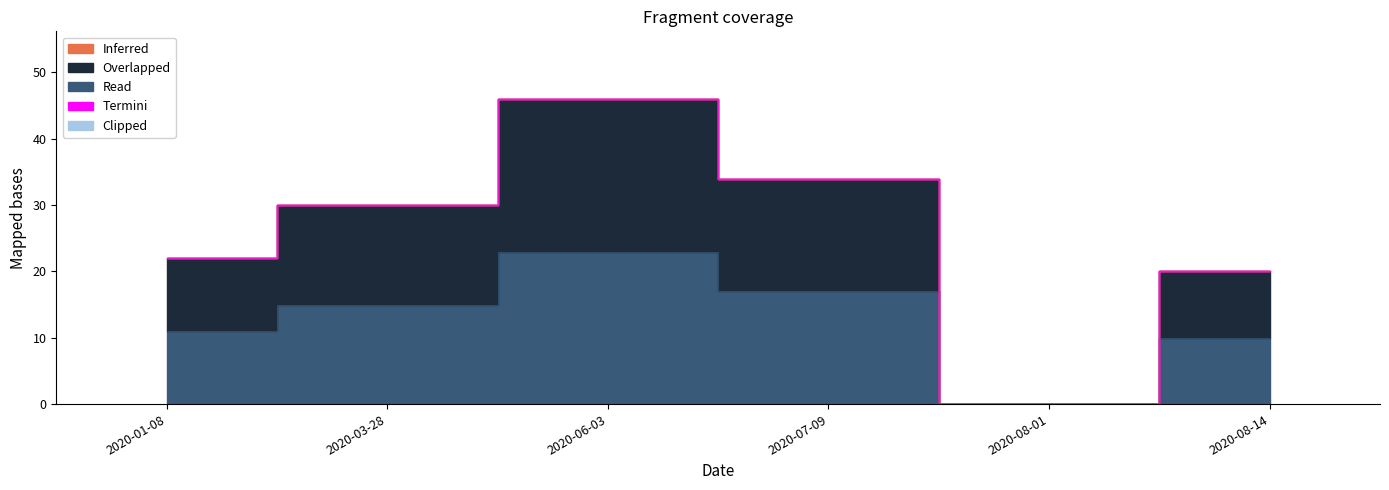

Rank the categories by Inferred value from lowest to highest.

2020-01-08, 2020-03-28, 2020-06-03, 2020-07-09, 2020-08-01, 2020-08-14